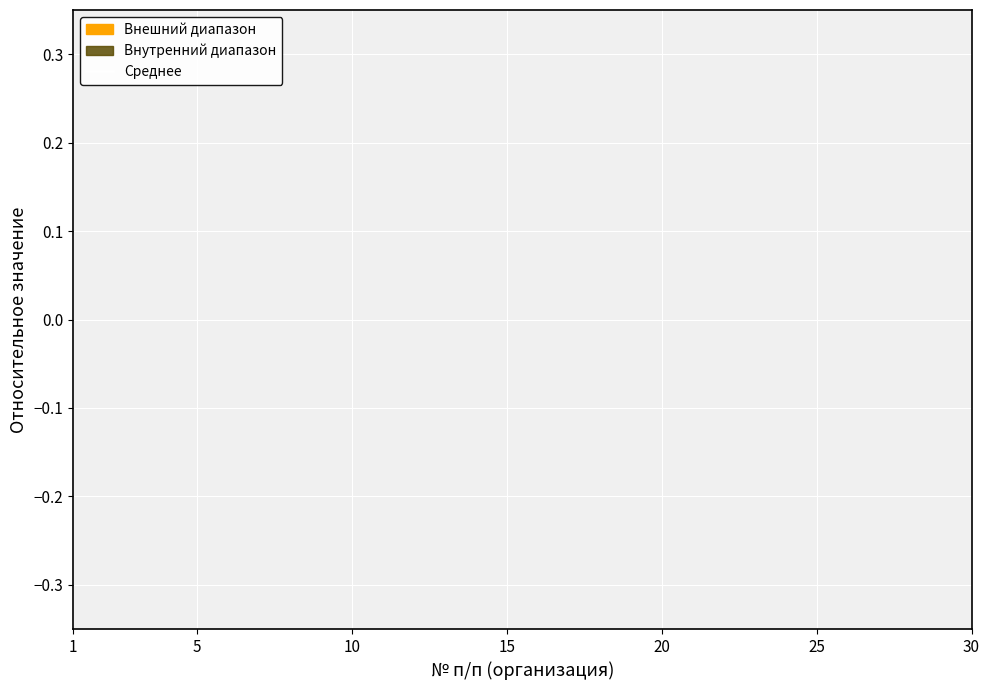

Does the chart display data point markers on the line(s)?

No